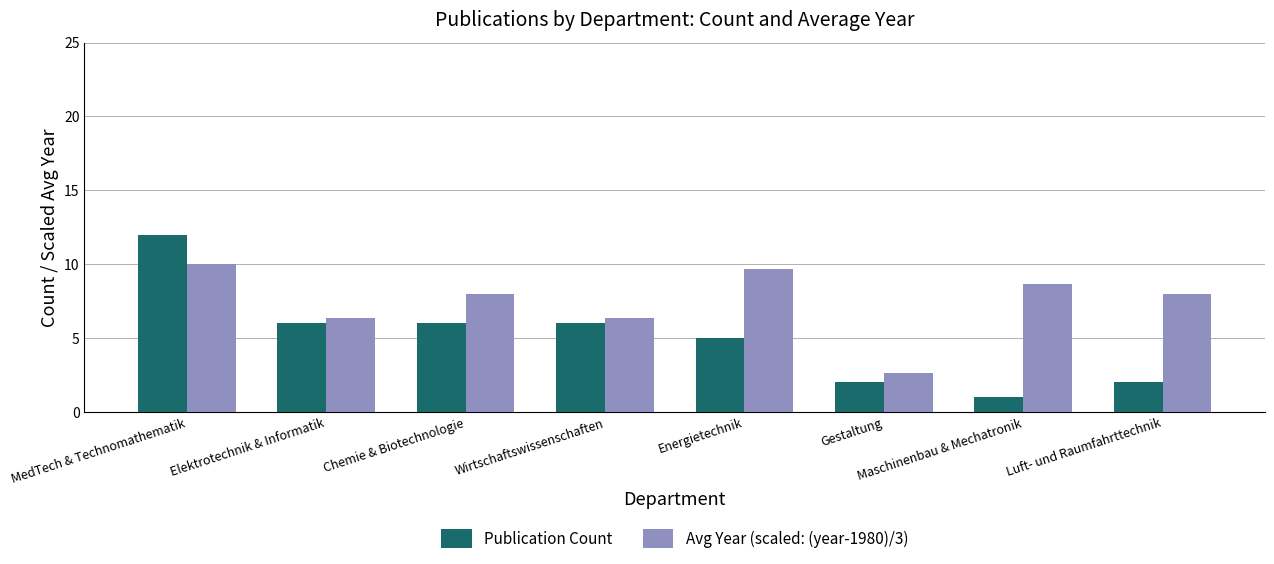

What is the value of the Avg Year (scaled: (year-1980)/3) bar at the 2nd from the left?

6.3